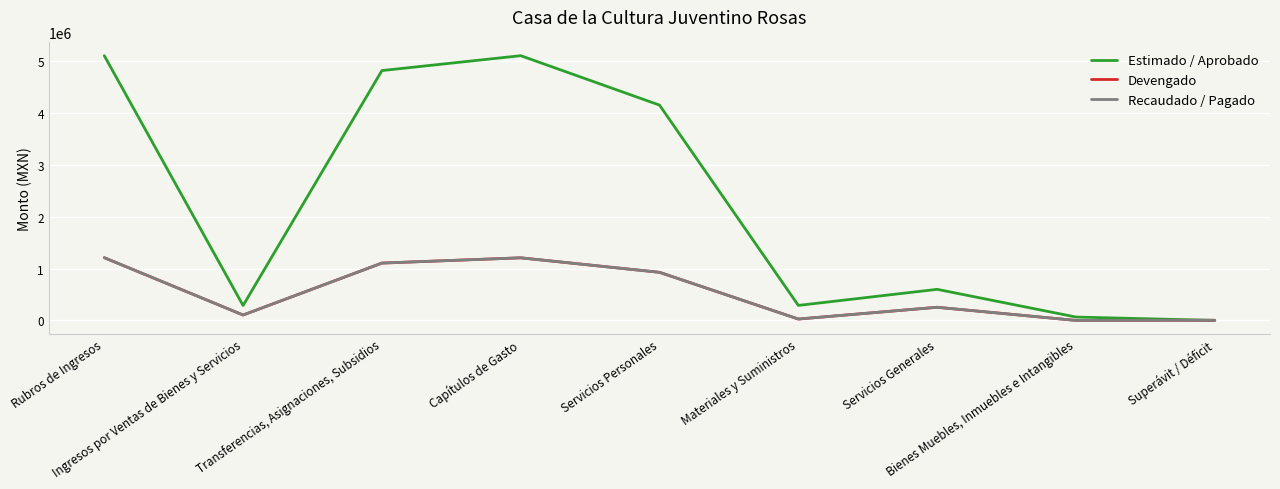

What value does the Devengado series have at Materiales y Suministros?

26384.4